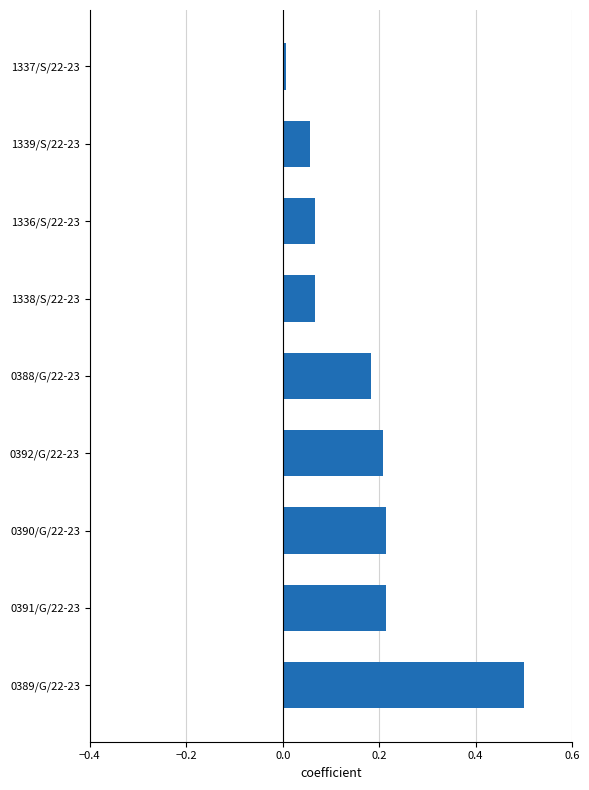

What is the difference between the maximum and minimum values?

0.5